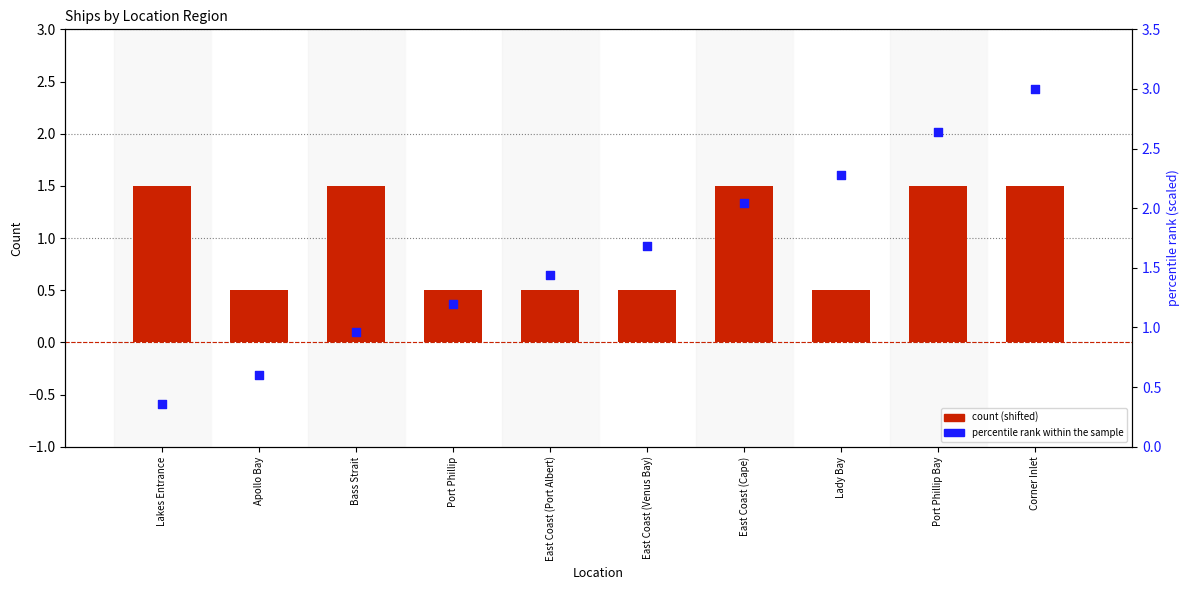

Is the value of count (shifted) at Lady Bay greater than the value of percentile rank within the sample at Port Phillip Bay?

No